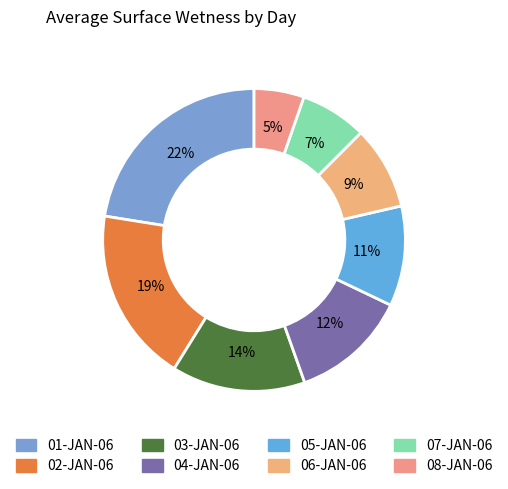

Which category has the biggest portion of the pie?

01-JAN-06